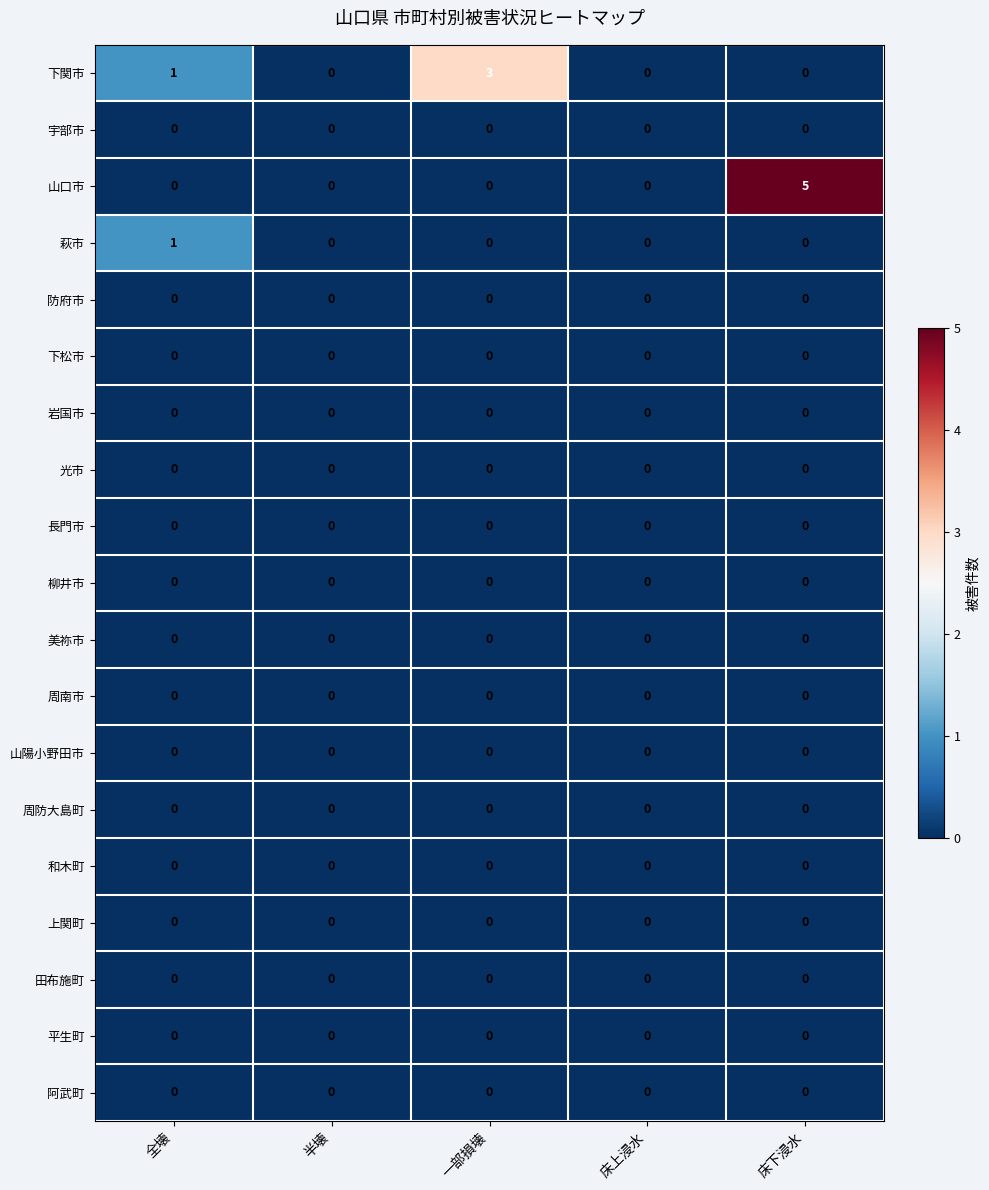

What is the greatest value displayed?

5